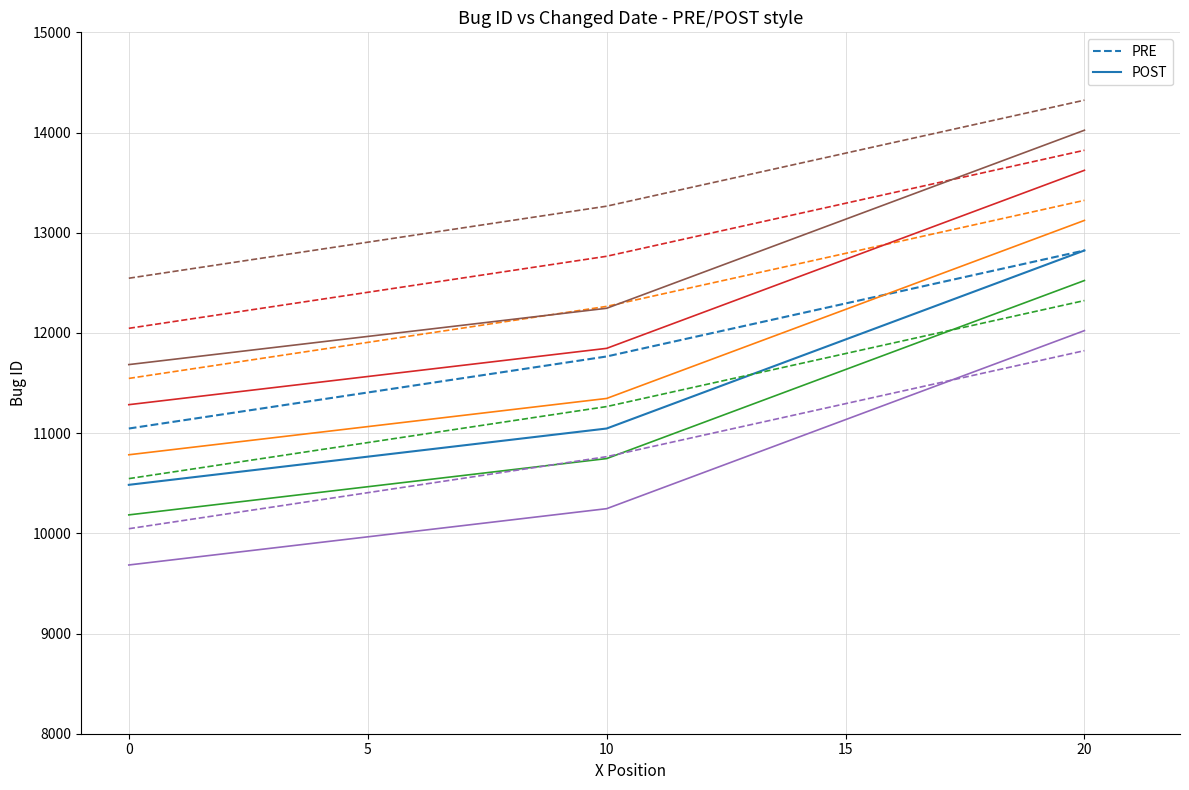

Does the chart display data point markers on the line(s)?

No